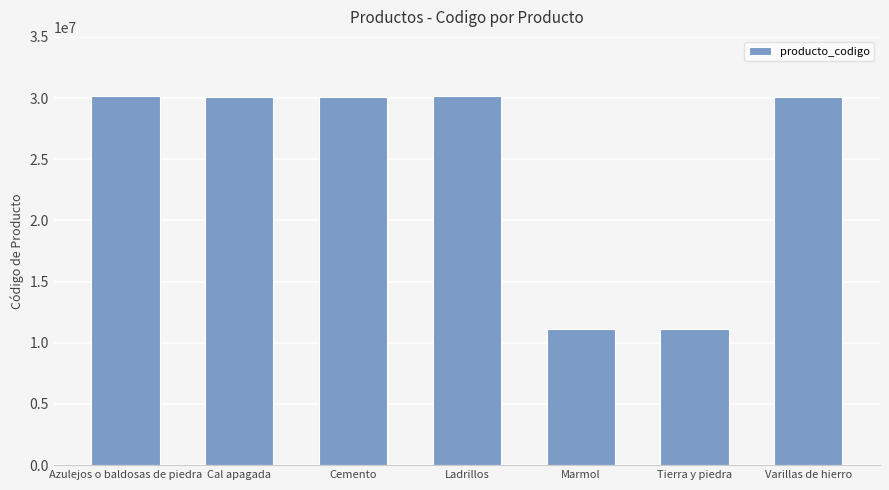

What is the smallest value displayed?

11111501